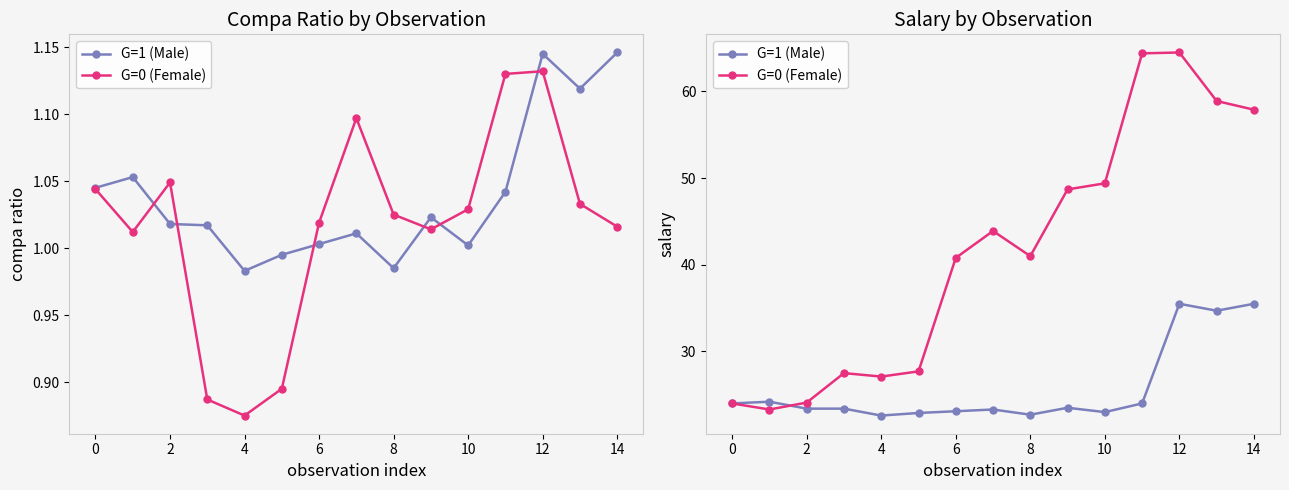

What is the maximum value shown in the chart?

64.5